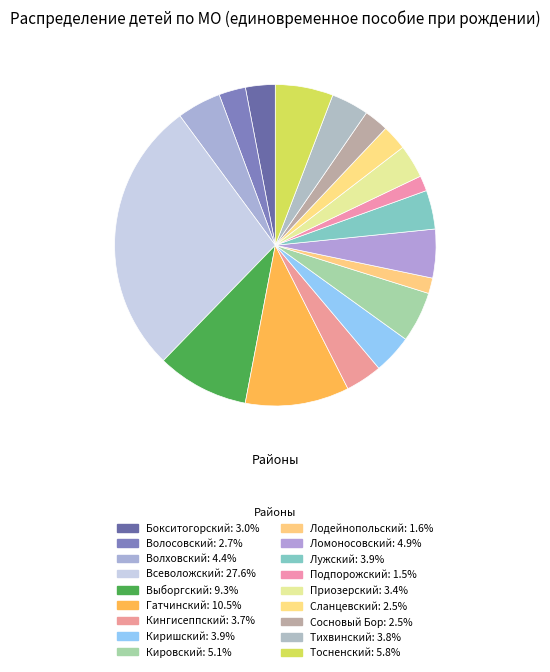

Does Выборгский represent more than half of the total?

No